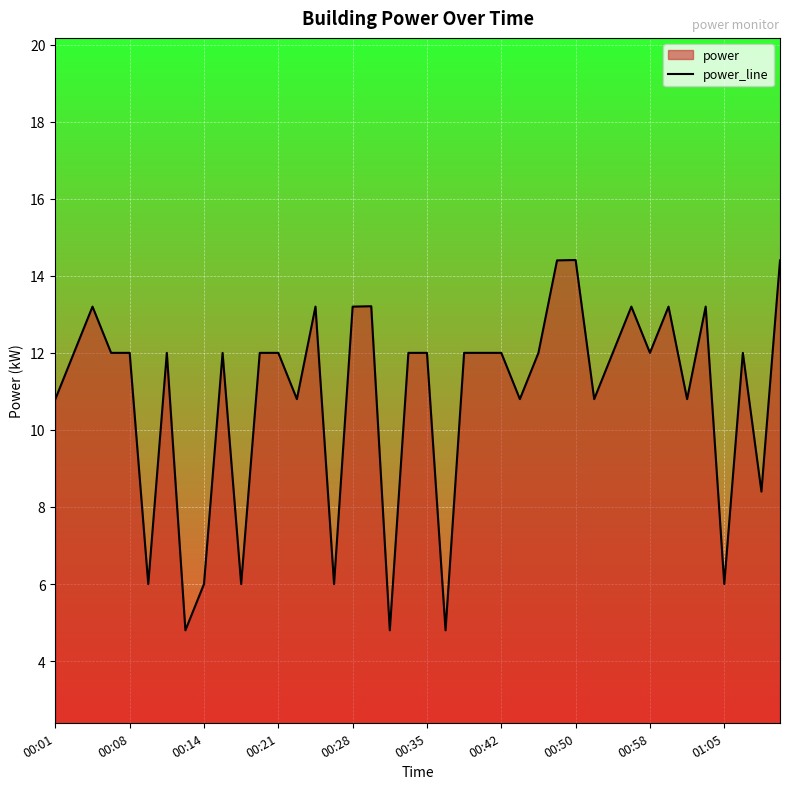

Reading left to right, transcribe all the data shown in this chart.

10.8	12.0	13.2	12.0	12.0	6.0	12.0	4.8	6.0	12.0	6.0	12.0	12.0	10.8	13.2	6.0	13.2	13.2	4.8	12.0	12.0	4.8	12.0	12.0	12.0	10.8	12.0	14.4	14.4	10.8	12.0	13.2	12.0	13.2	10.8	13.2	6.0	12.0	8.4	14.4